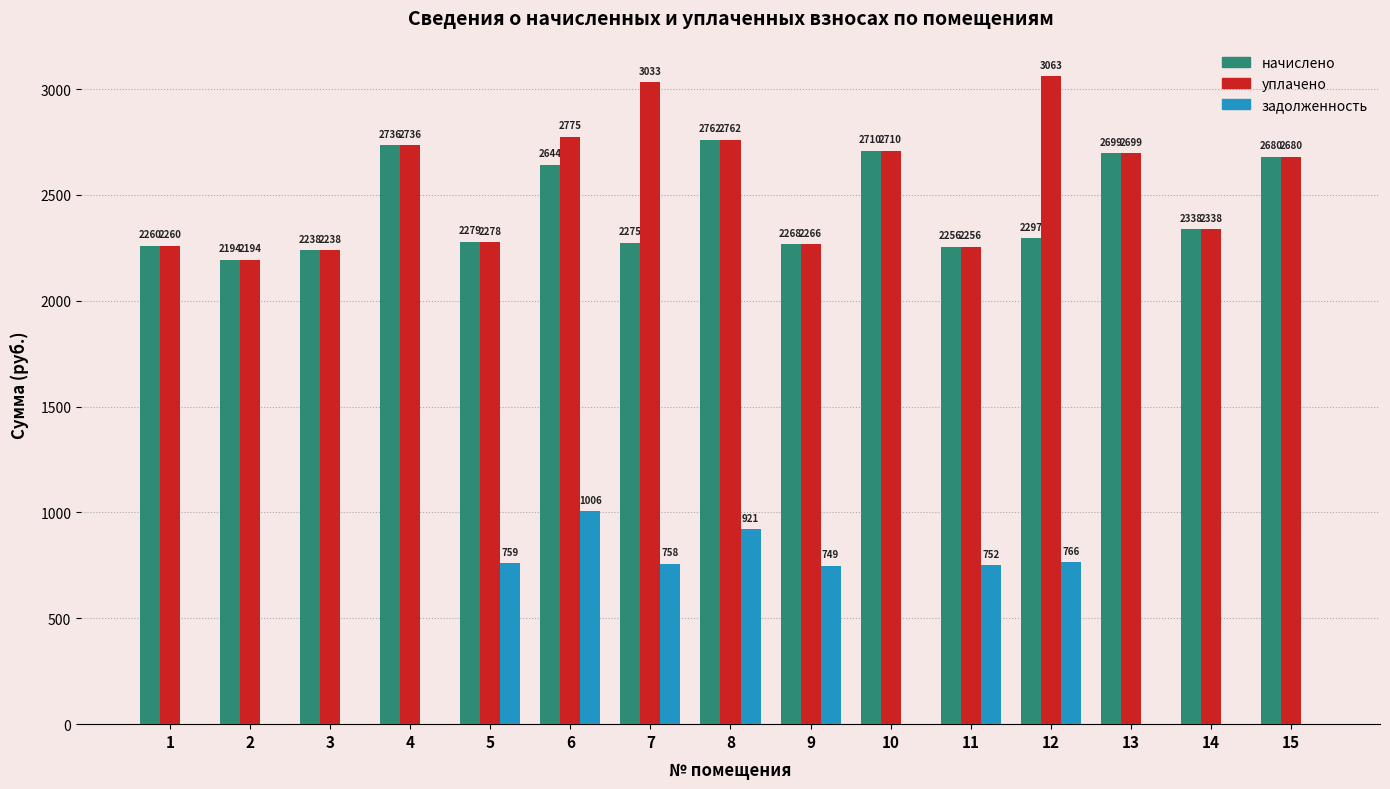

Where is задолженность nearest to the value 503?

9